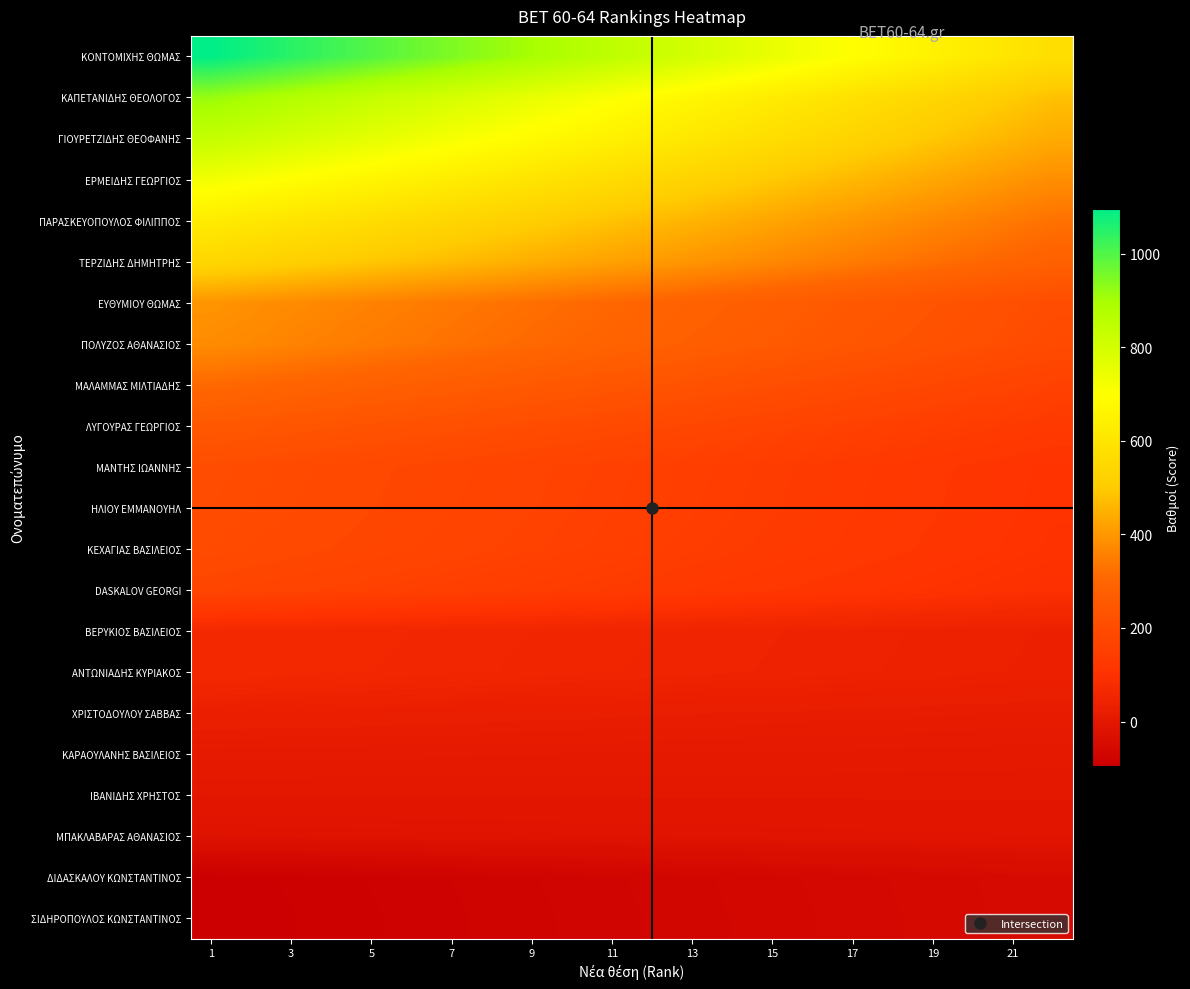

Count the number of categories in the chart.

22